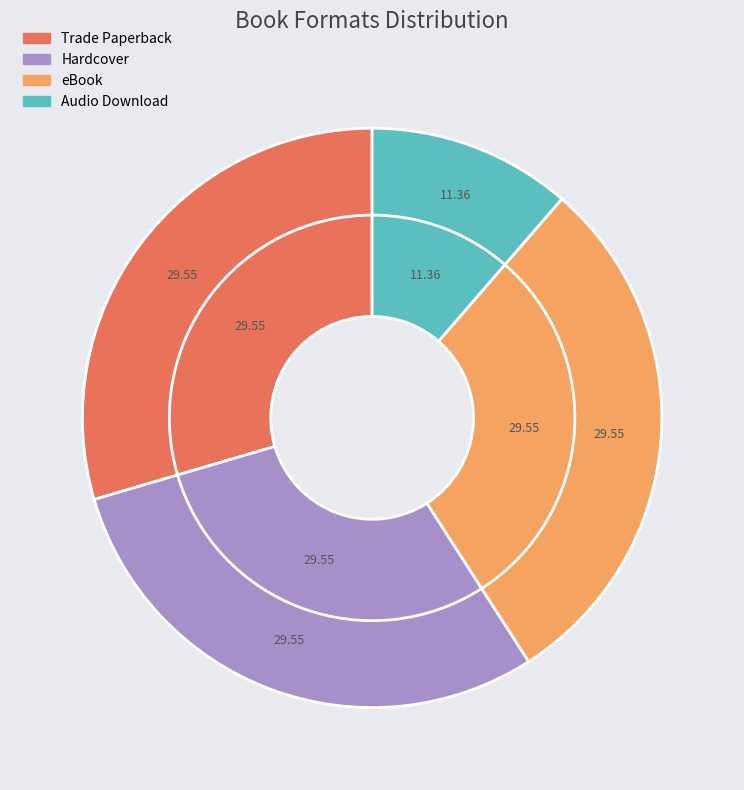

Does Hardcover account for over 50% of the chart?

No